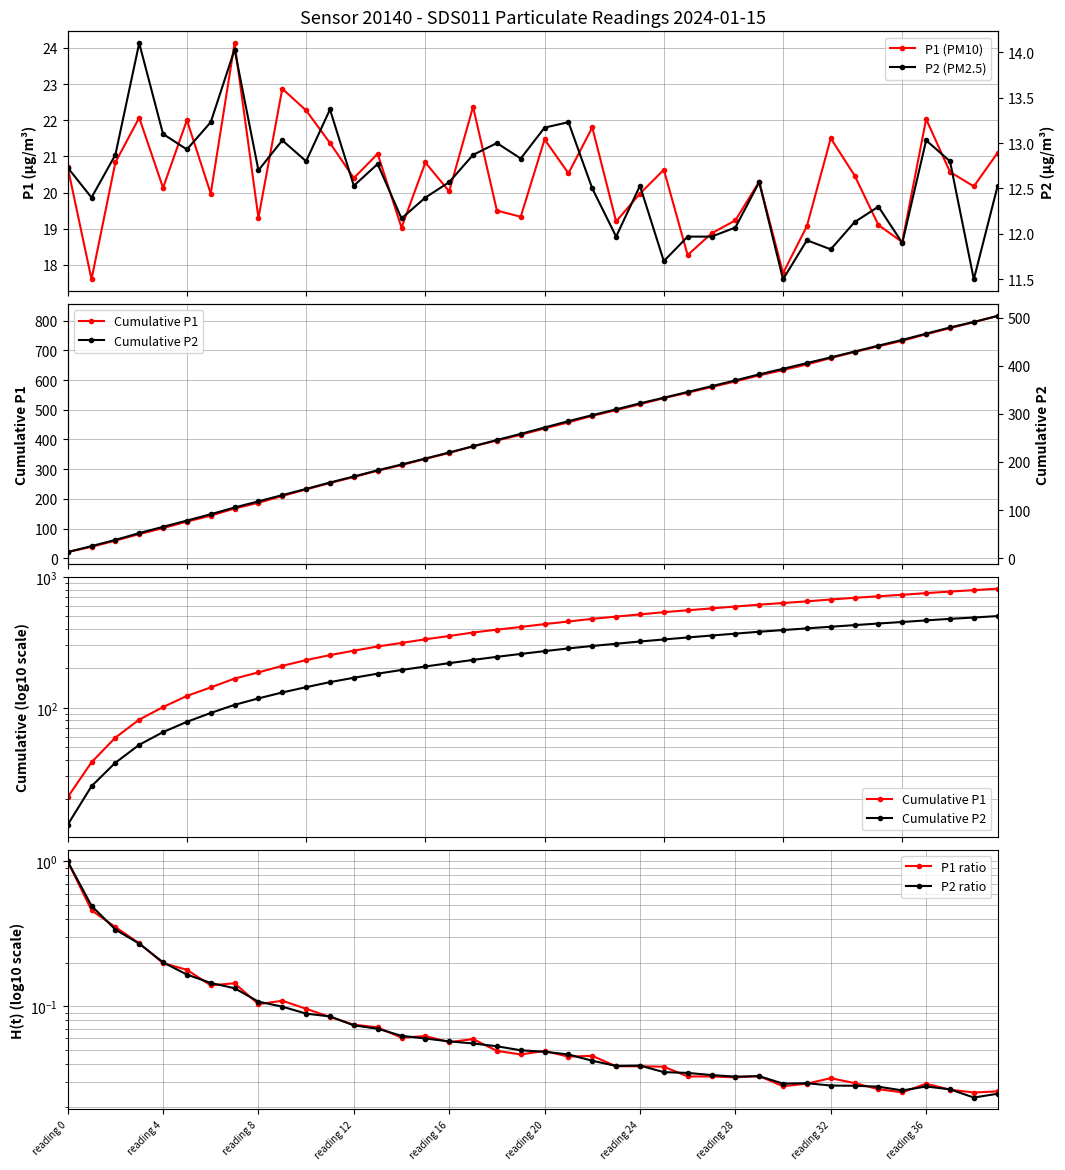

At which label is P1 (PM10) closest to 20?

reading 24